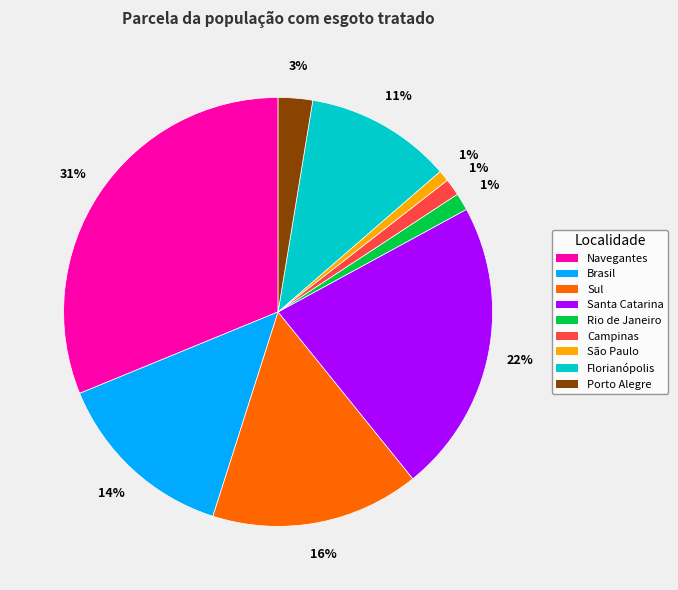

Is there a majority slice in this chart?

No